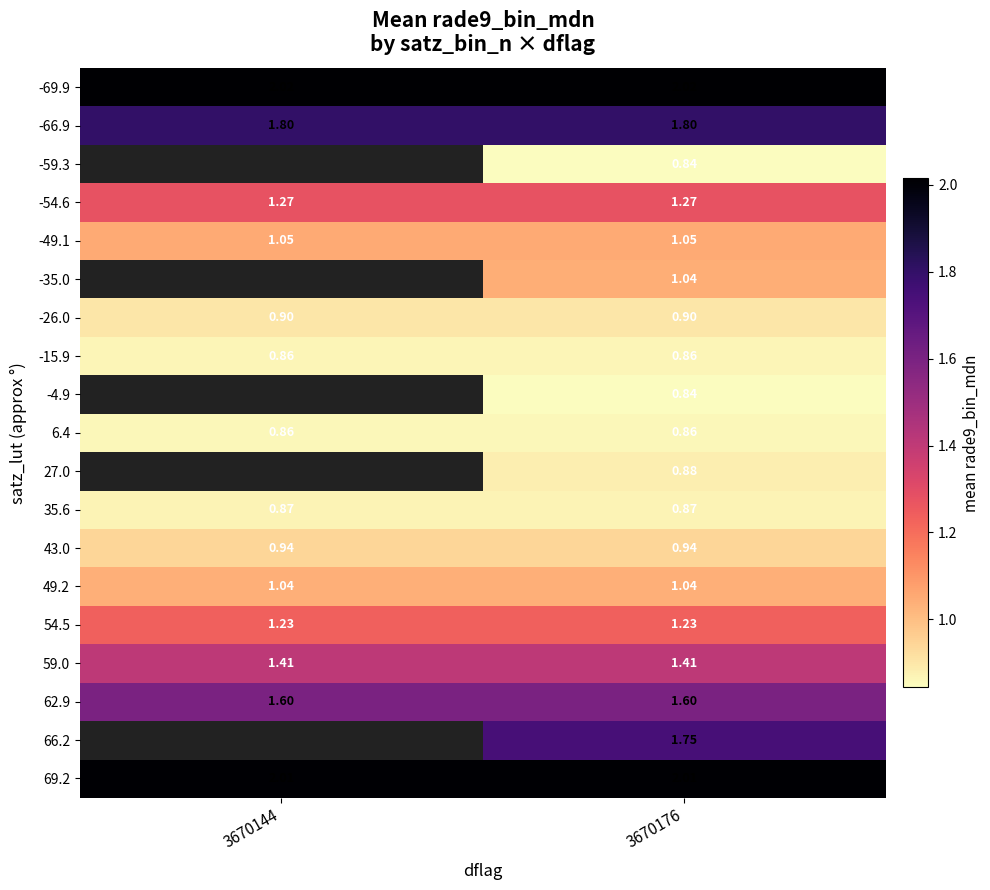

Is the value of 35.6 at 3670176 greater than the value of 54.5 at 3670176?

No